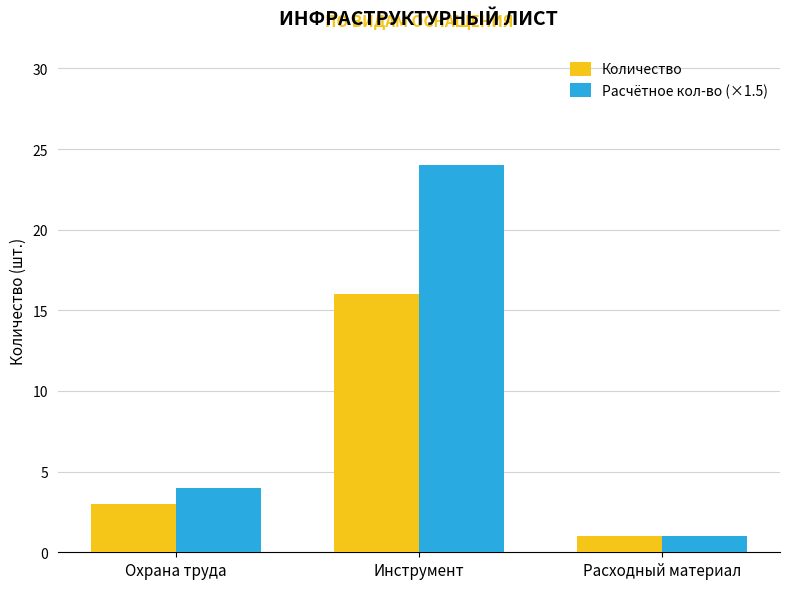

What value does the Количество series have at Инструмент, to the nearest 5?

15